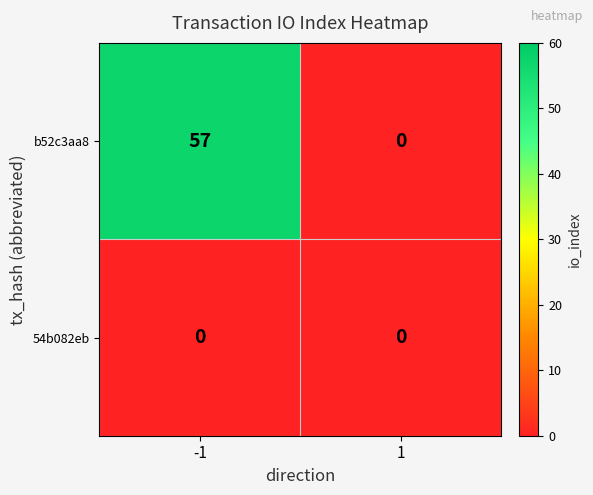

What is the difference between the maximum and minimum values in the b52c3aa8 series?

57